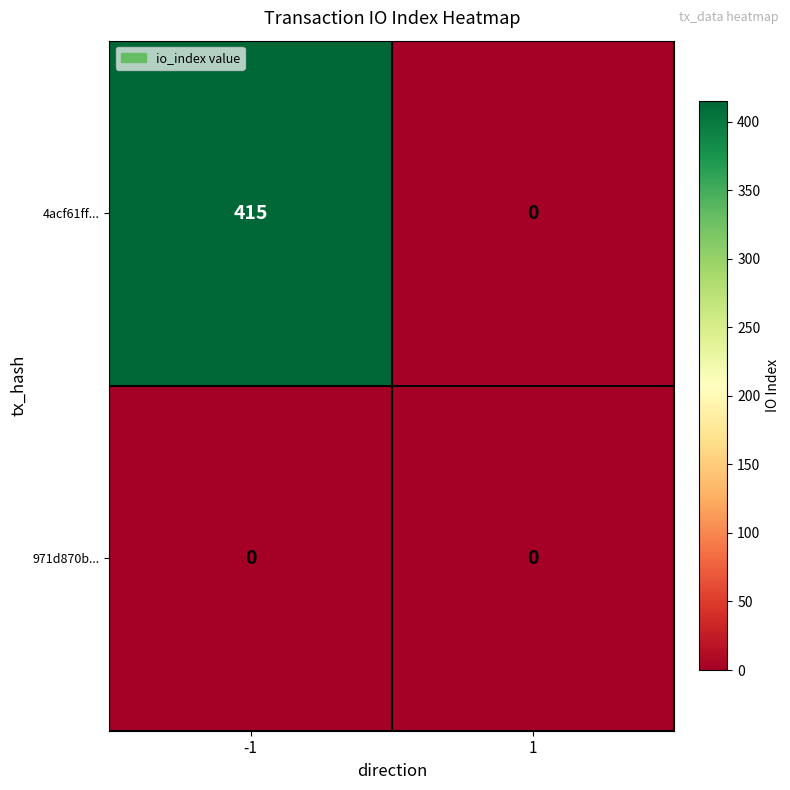

What is the sum of the 4acf61ff... values at 1 and -1?

415